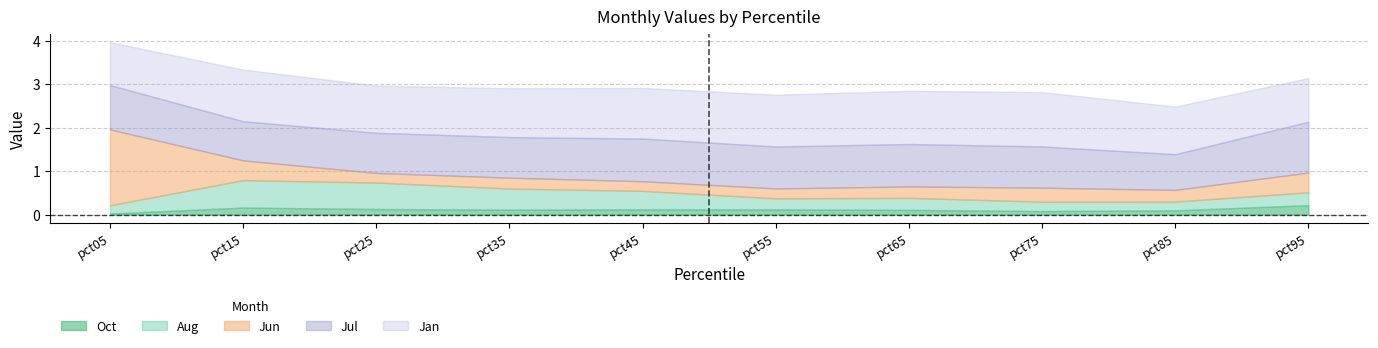

Does the chart have visible grid lines?

Yes